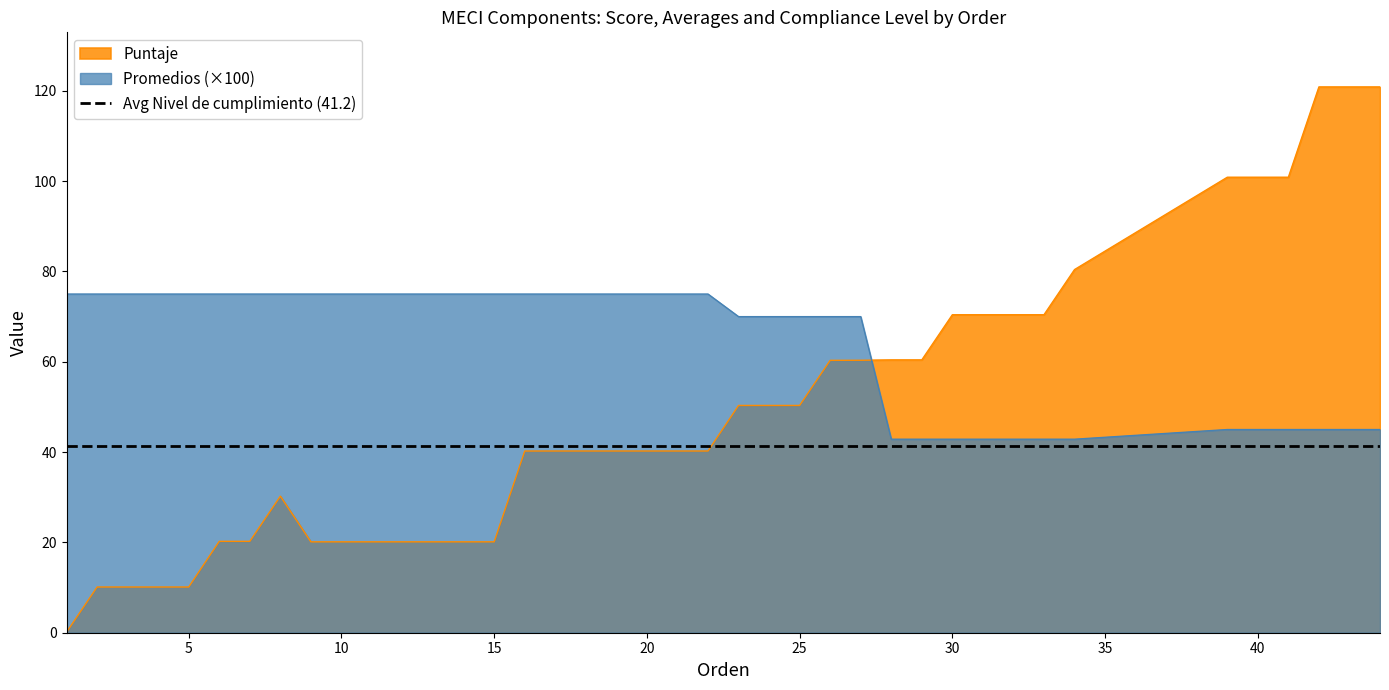

True or false: Puntaje and Promedios intersect in this chart.

True